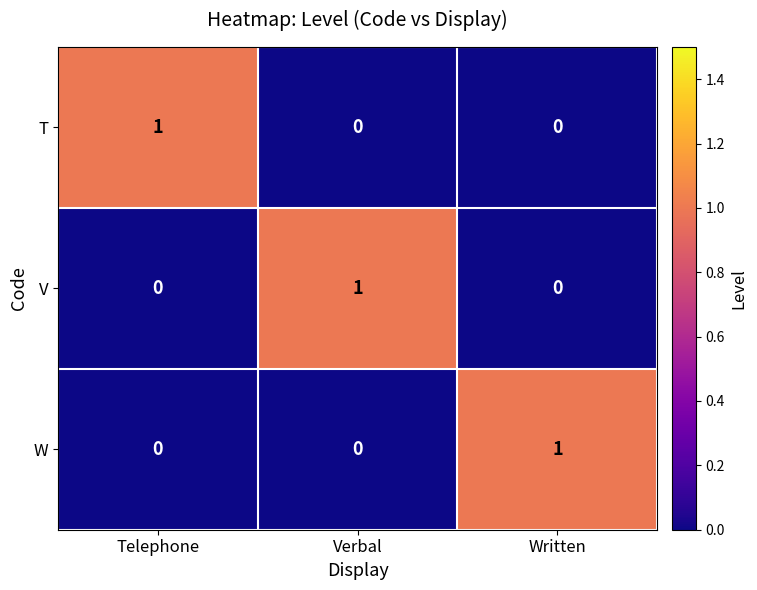

The W series shows 1 at Verbal. True or false?

False